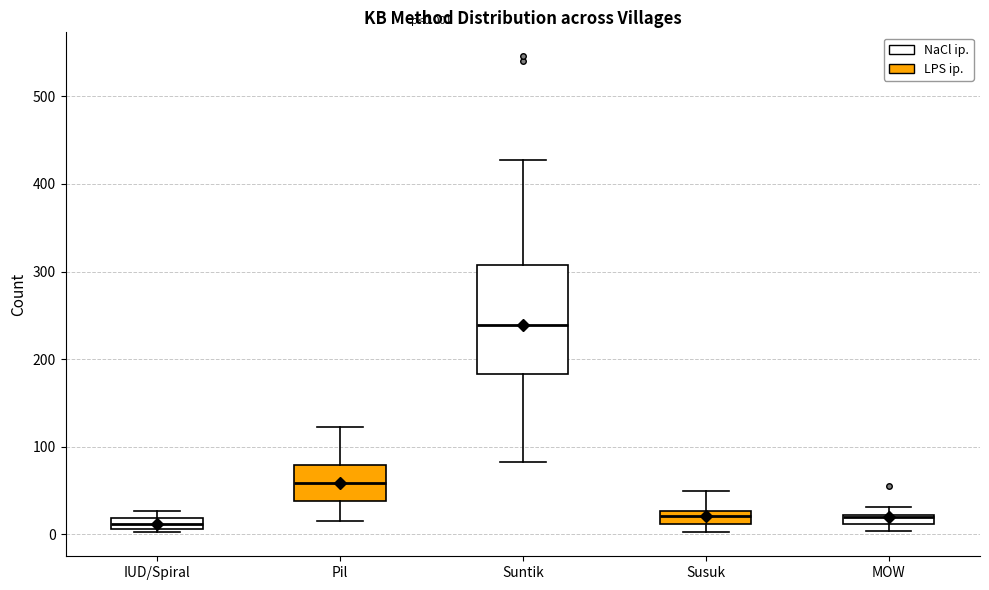

Which box is the tallest, from its lower edge to its upper edge?

Suntik